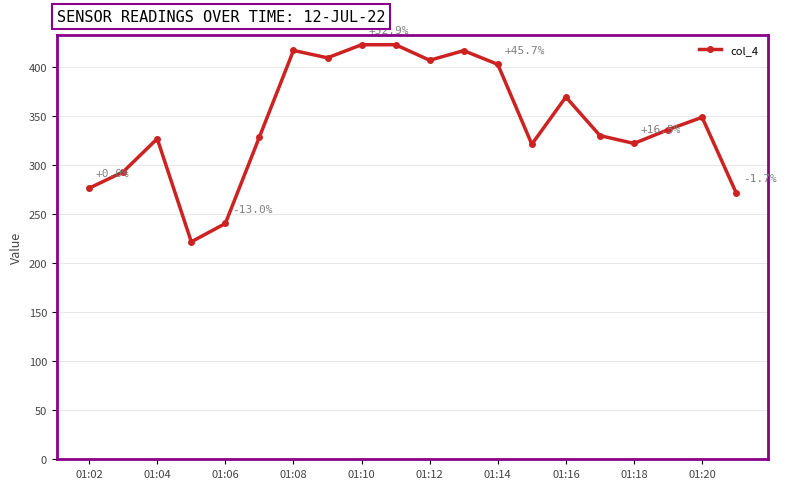

Does the chart display data point markers on the line(s)?

Yes